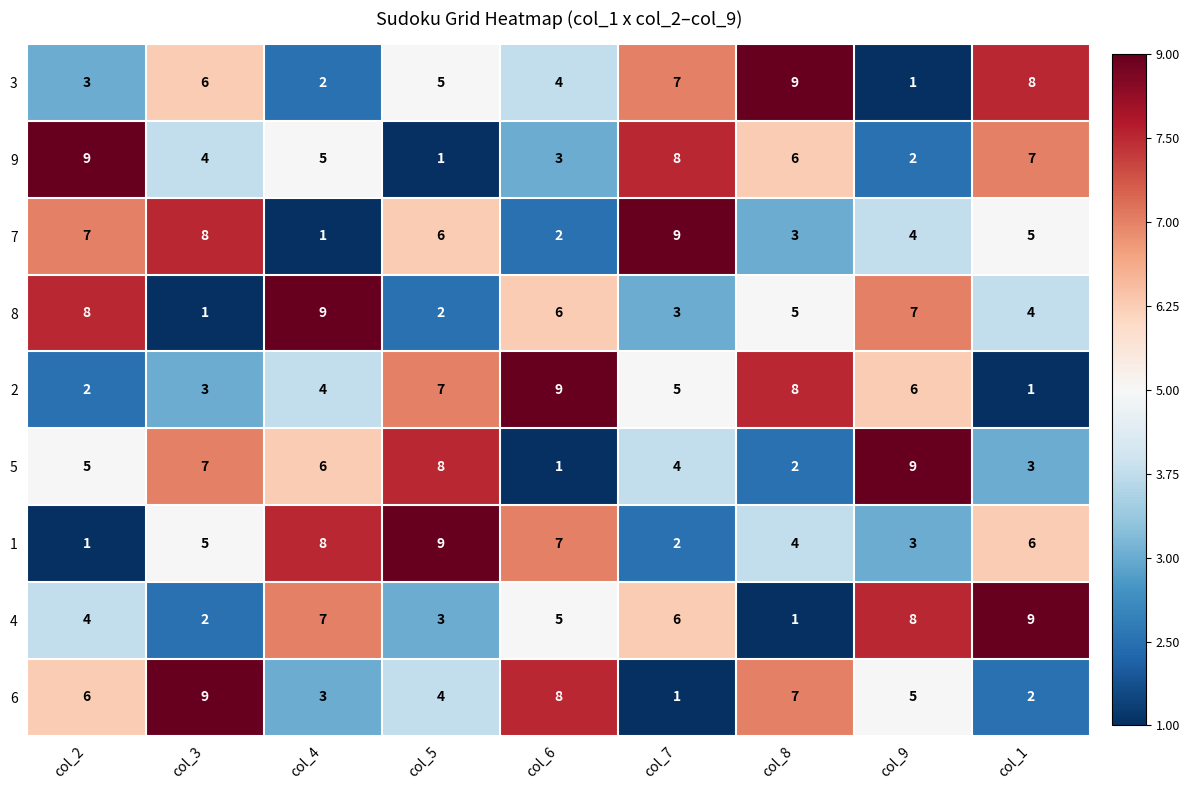

Rank the series at col_2 from lowest to highest value.

1, 2, 3, 4, 5, 6, 7, 8, 9